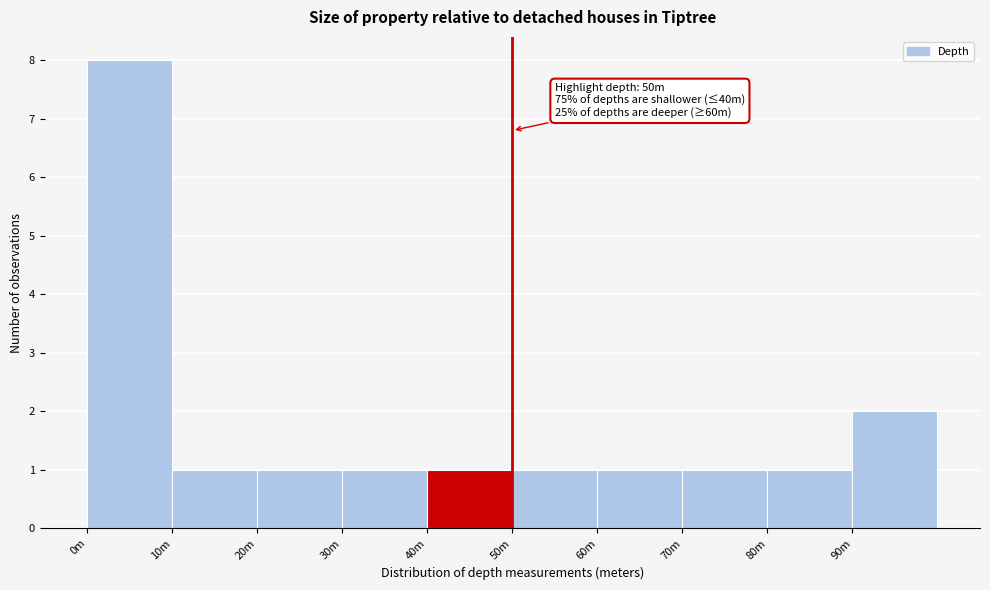

Reading right to left, list all the values displayed in this chart.

2	1	1	1	1	1	1	1	1	8